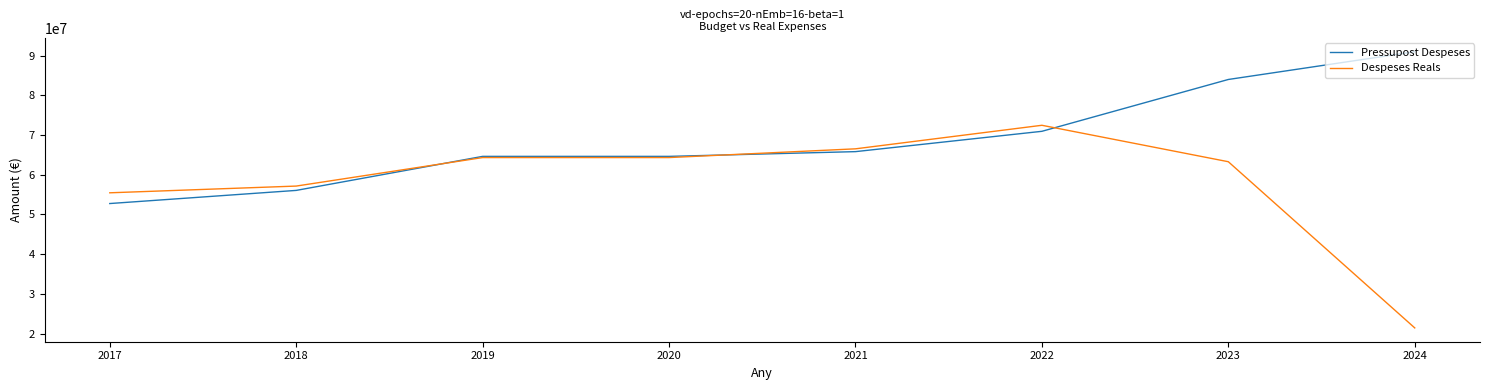

At which category is the sum across all series the highest?

2023